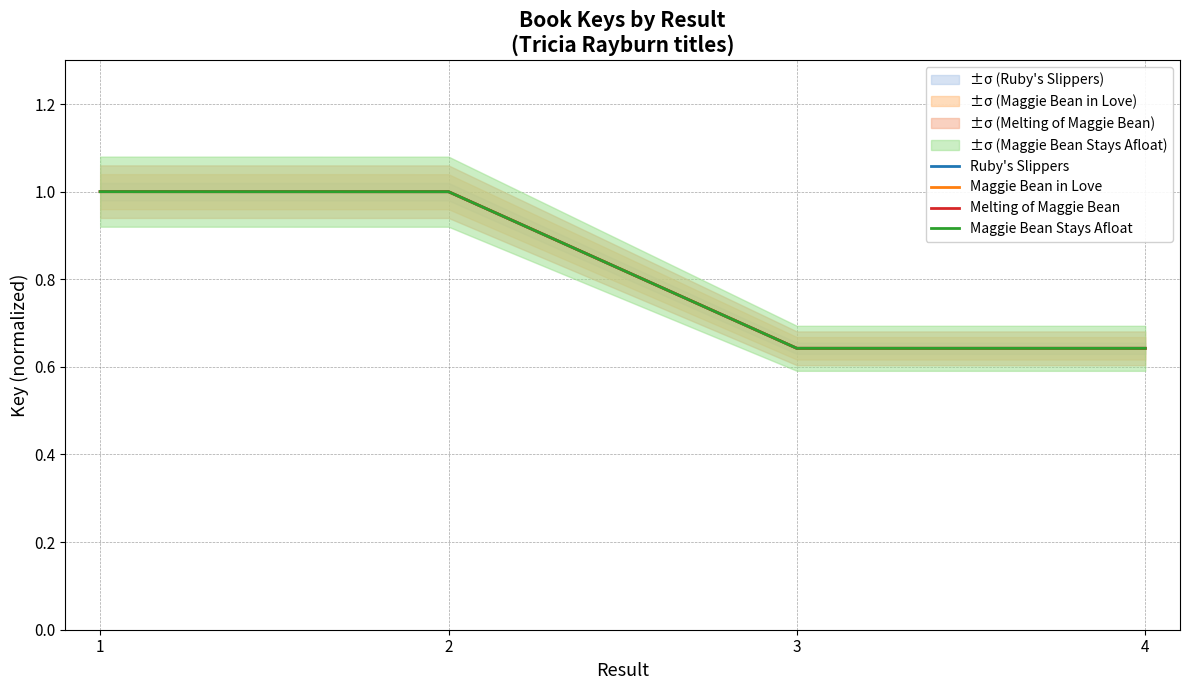

What is the value of the Ruby's Slippers point at the 2nd from the left?

1.0